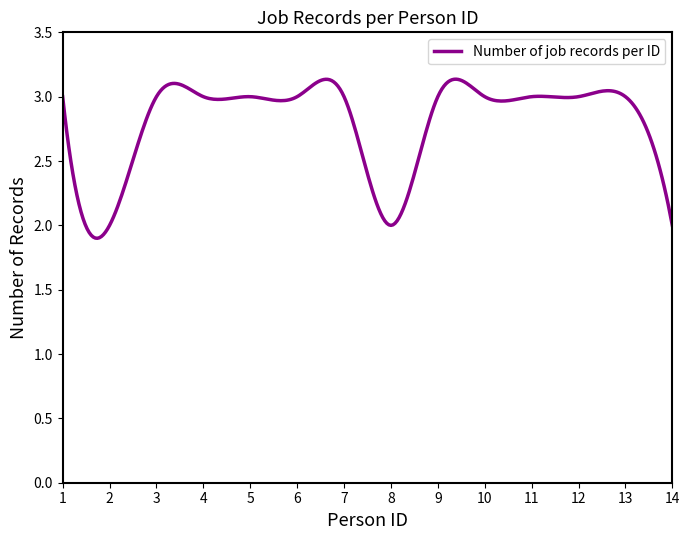

Which label corresponds to the smallest value in the chart?

2